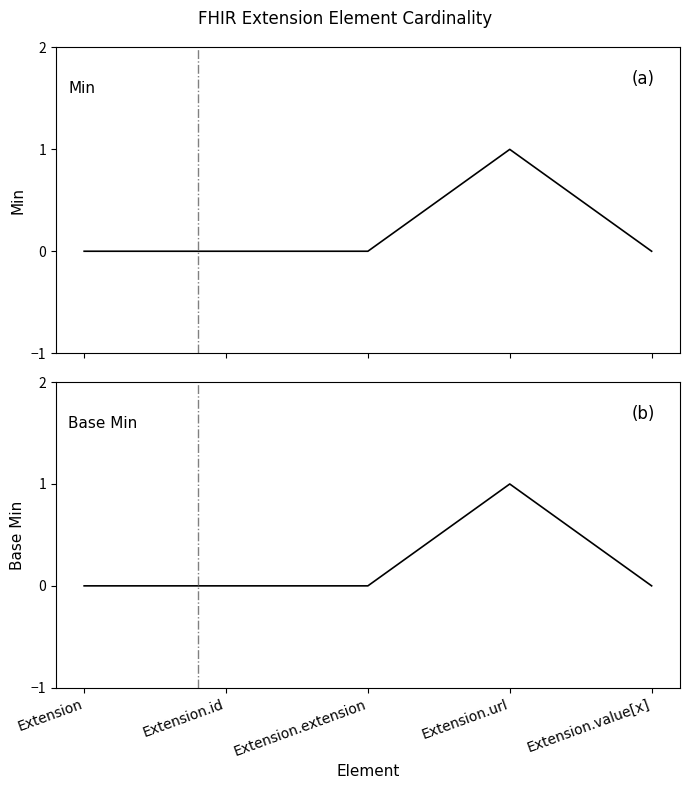

List the labels in order of Base Min value, largest first.

Extension.url, Extension, Extension.id, Extension.extension, Extension.value[x]